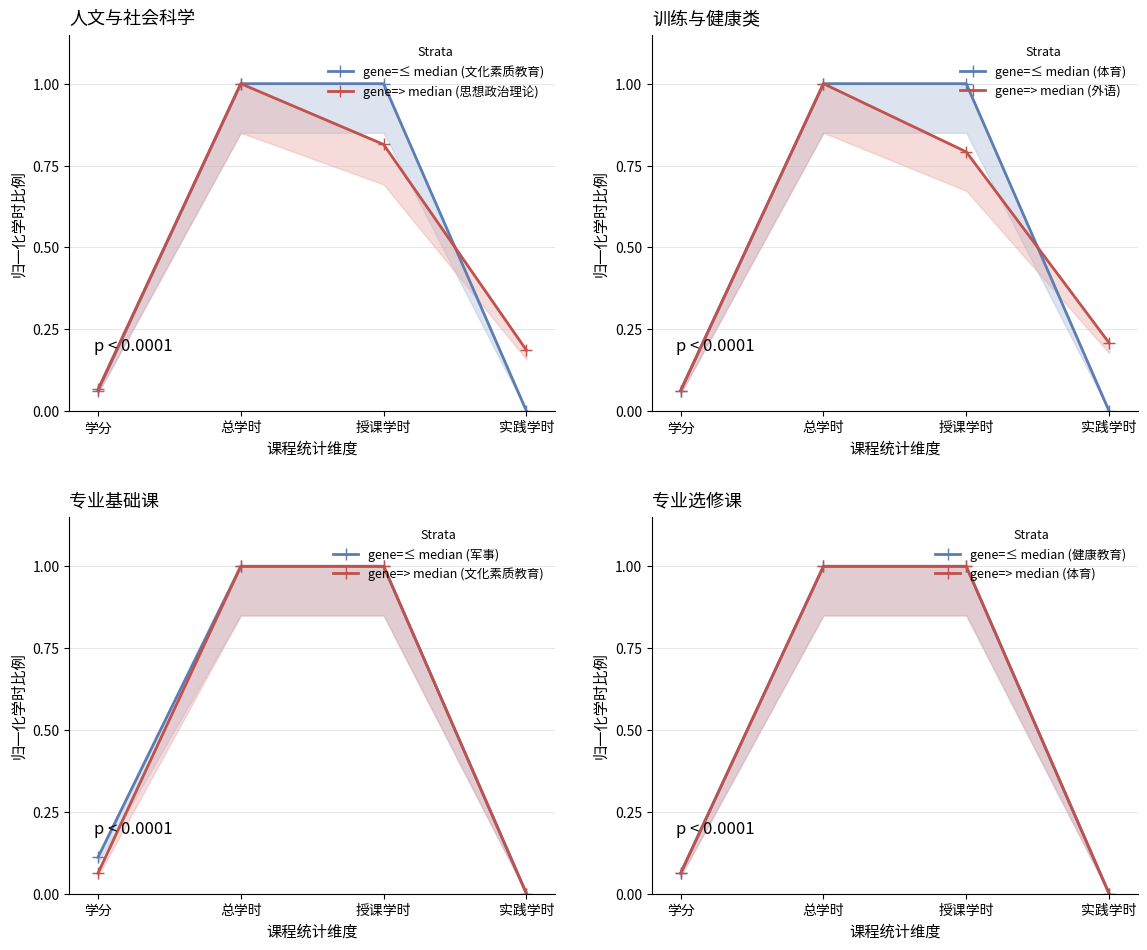

Which series has the widest spread of values?

文化素质教育